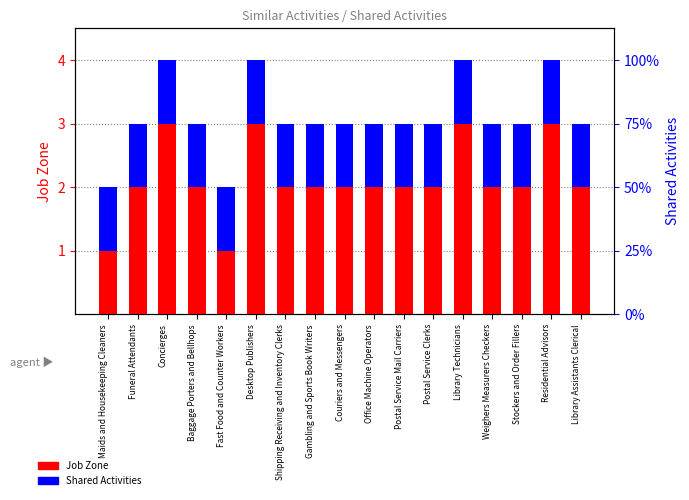

At which category does the chart reach its minimum across all series?

Maids and Housekeeping Cleaners